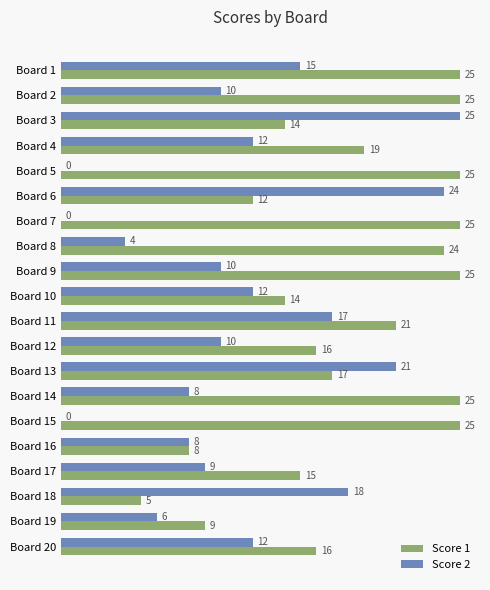

At which label is Score 1 closest to 15?

Board 17